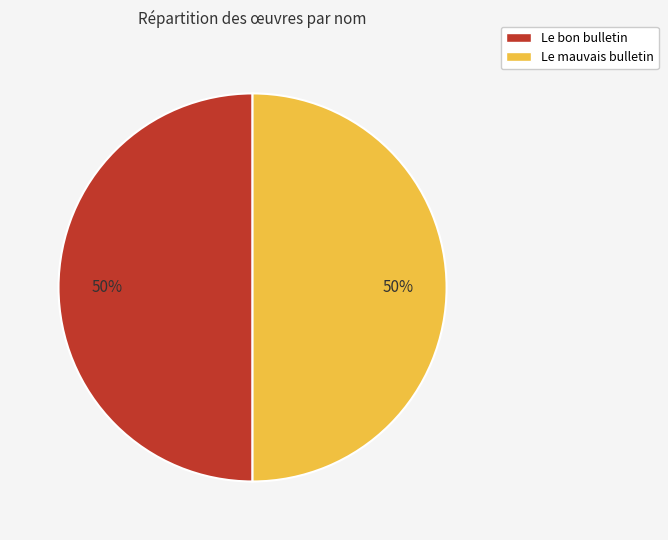

How many slices are in this pie chart?

2